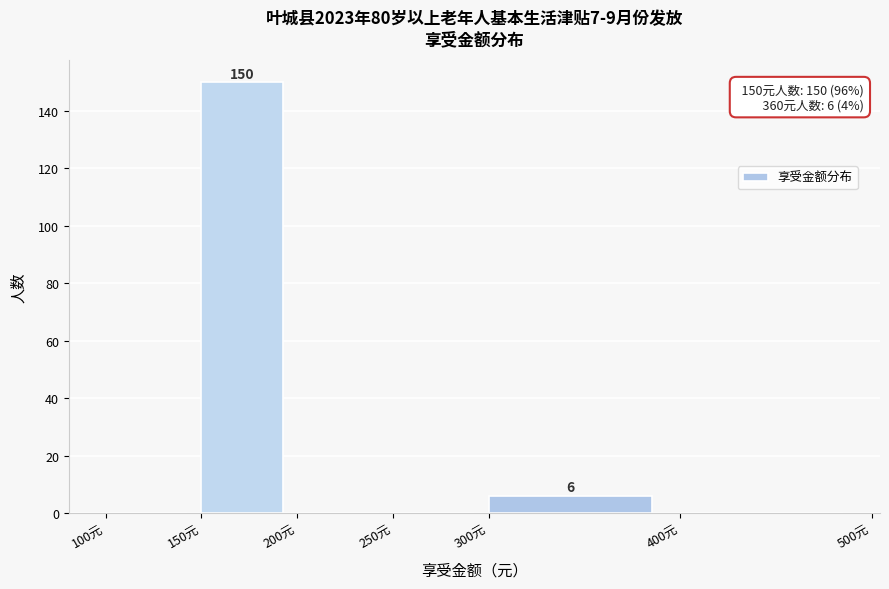

Over which range of the x-axis is the bar tallest?

150 to 200